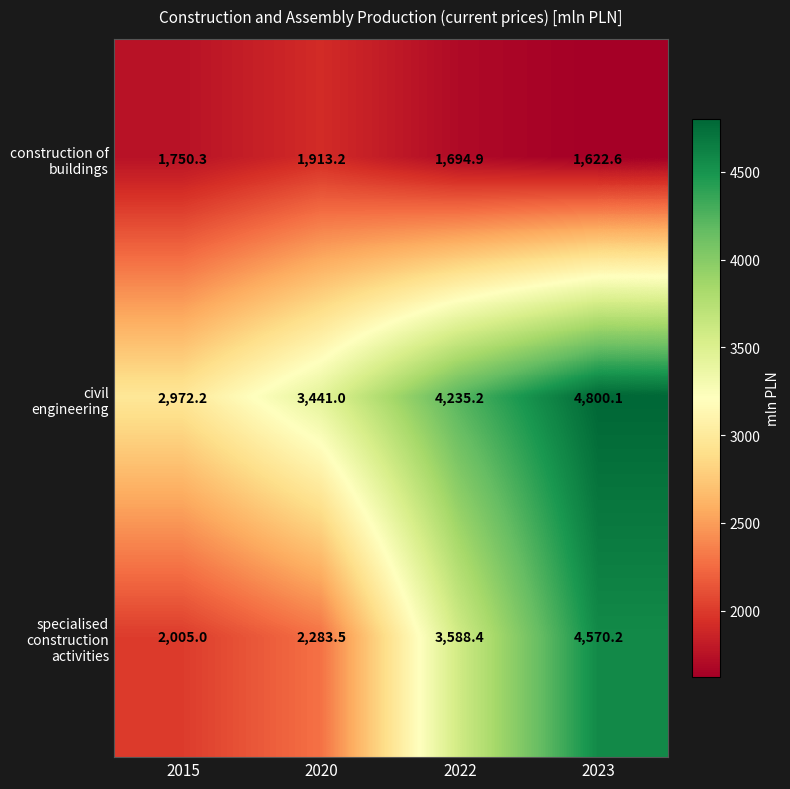

At which category is the sum across all series the highest?

2023